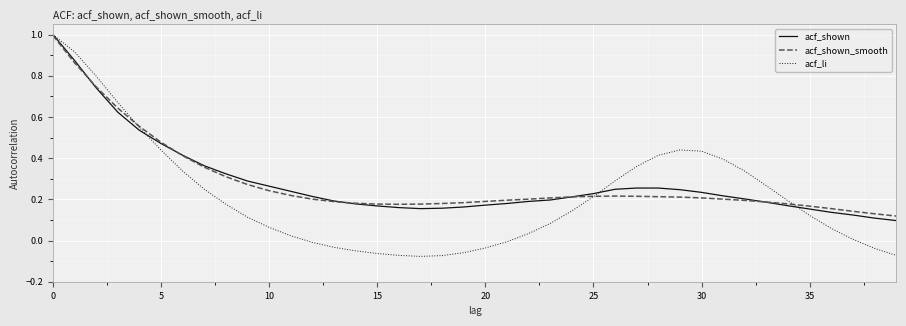

In acf_shown, how many points are lower than both neighbors (excluding endpoints)?

1